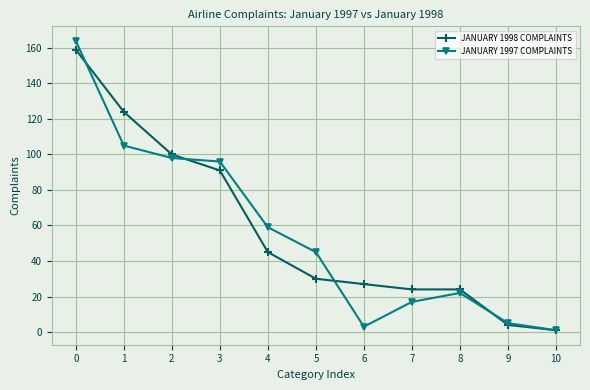

Does the chart have visible grid lines?

Yes